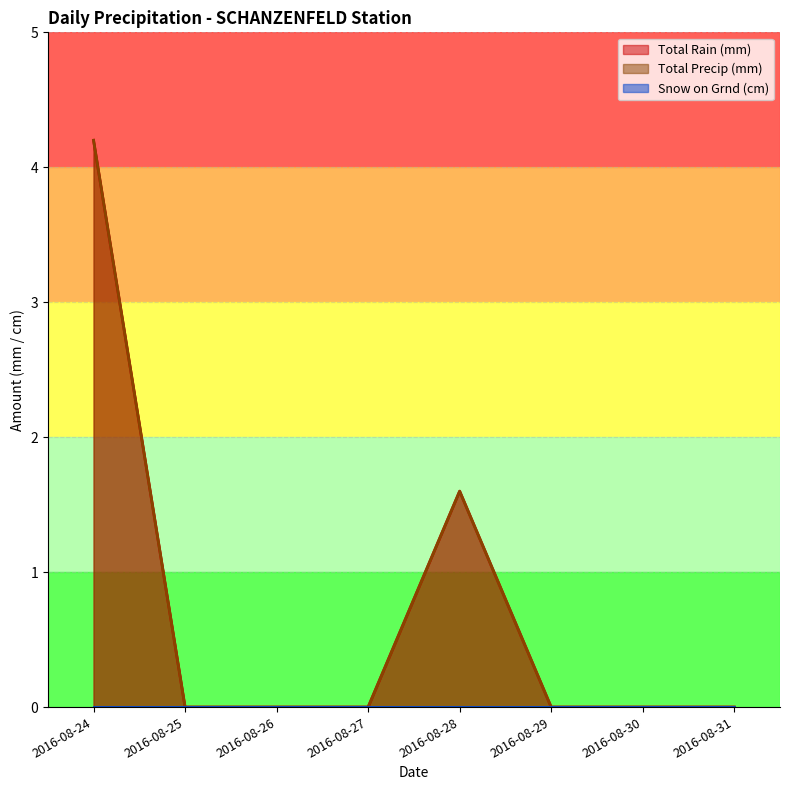

True or false: Total Precip (mm) has more than 1 interior local peaks.

False